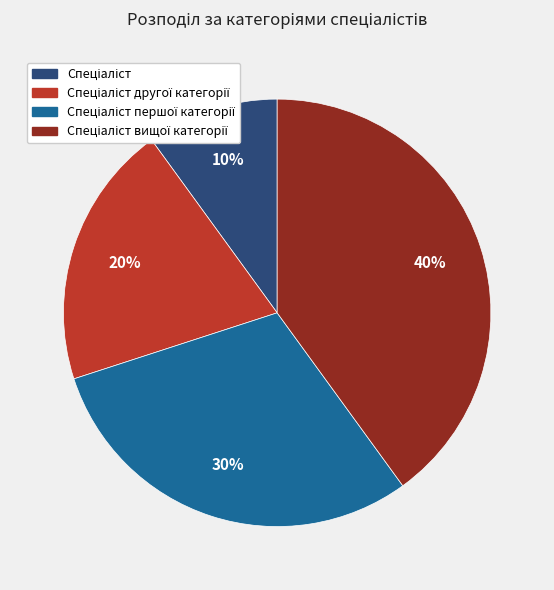

To the nearest percent, what is the difference between the largest and smallest slice percentages?

30%